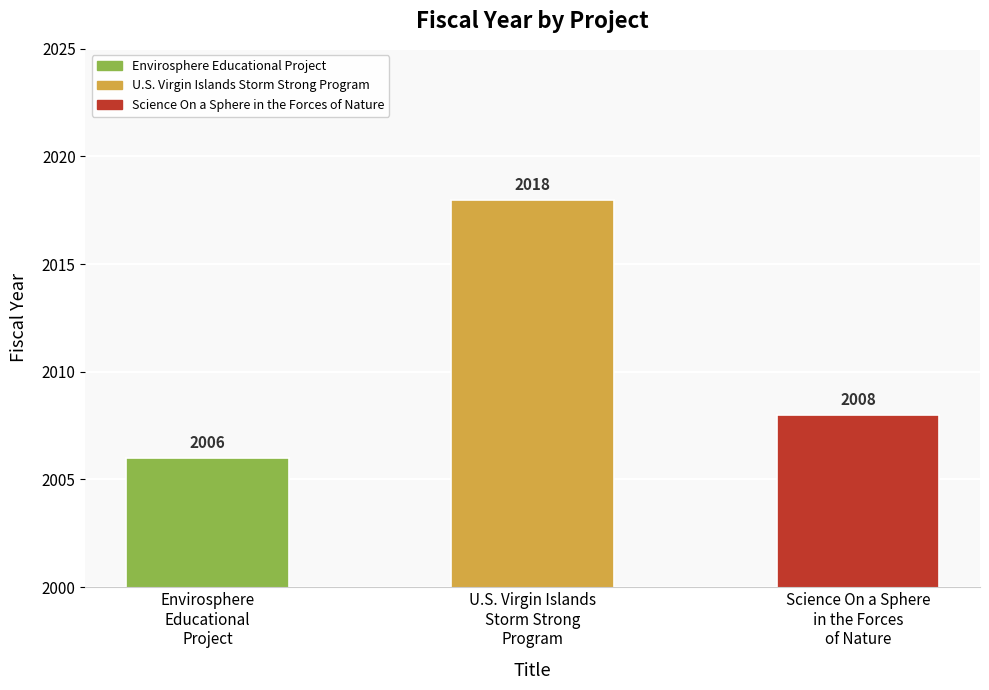

What is the change in value from Envirosphere
Educational
Project to Science On a Sphere
in the Forces
of Nature?

+2